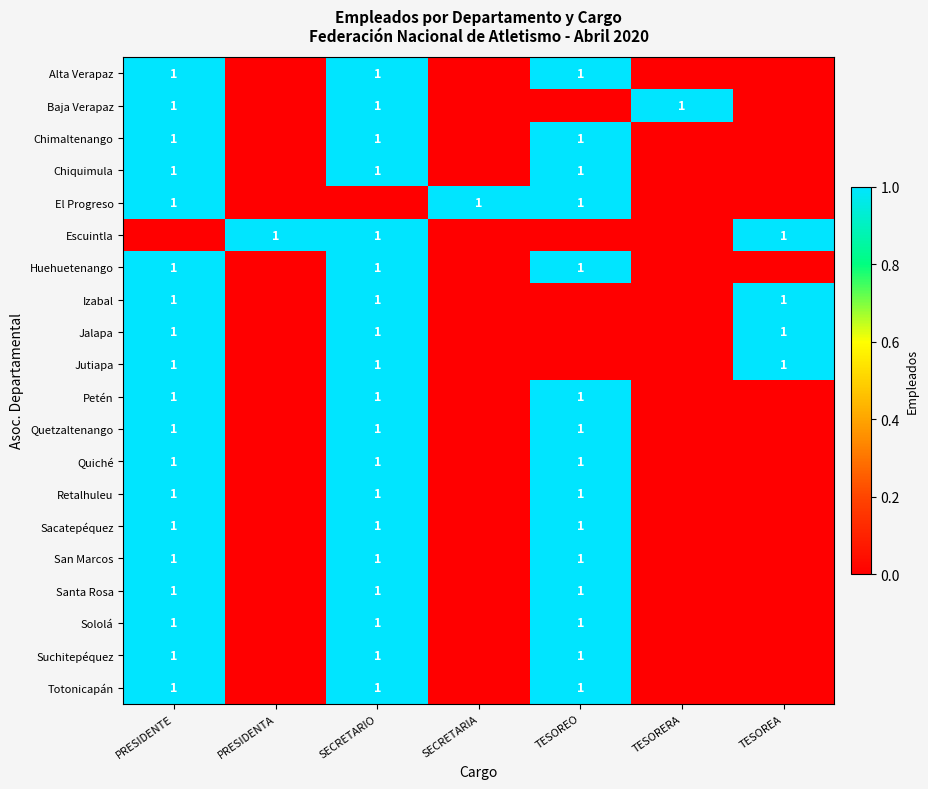

The value of Izabal at PRESIDENTE is 1. True or false?

True